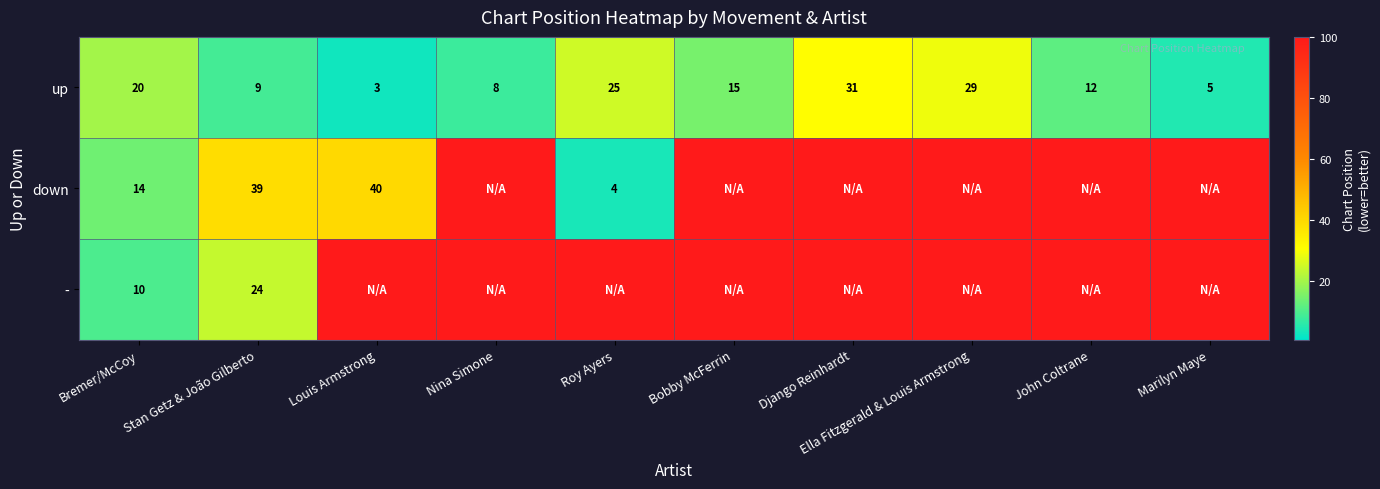

Which has a higher value, Bremer/McCoy or Stan Getz & João Gilberto?

Bremer/McCoy